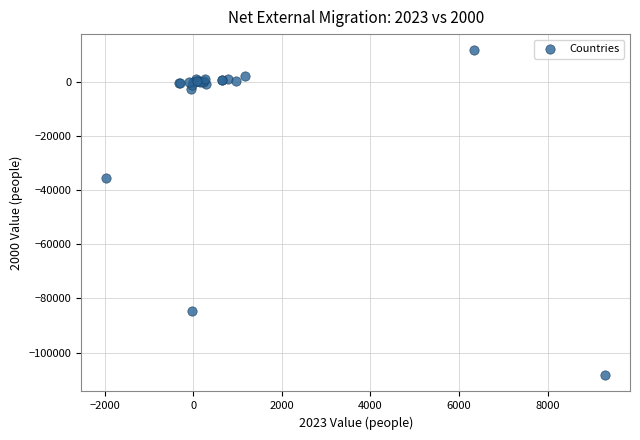

What Y value in the scatter plot is closest to -48387?

-35390